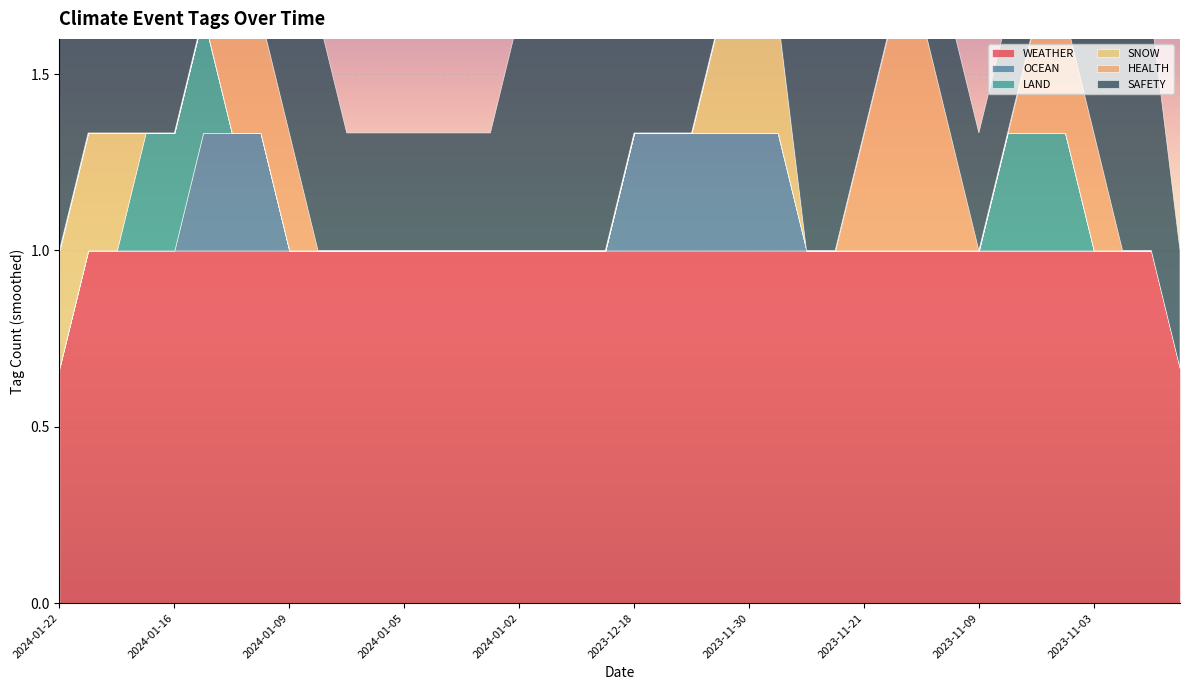

List the labels in order of OCEAN value, smallest first.

2024-01-22, 2024-01-19, 2024-01-19, 2024-01-18, 2024-01-16, 2024-01-16, 2024-01-11, 2024-01-09, 2024-01-09, 2024-01-08, 2024-01-08, 2024-01-05, 2024-01-04, 2024-01-04, 2024-01-03, 2024-01-02, 2023-12-31, 2023-12-28, 2023-12-21, 2023-12-18, 2023-12-04, 2023-12-04, 2023-11-25, 2023-11-25, 2023-11-23, 2023-11-21, 2023-11-15, 2023-11-14, 2023-11-13, 2023-11-09, 2023-11-08, 2023-11-03, 2023-11-03, 2023-11-03, 2023-11-01, 2023-10-31, 2023-10-23, 2024-01-13, 2023-12-07, 2023-11-30